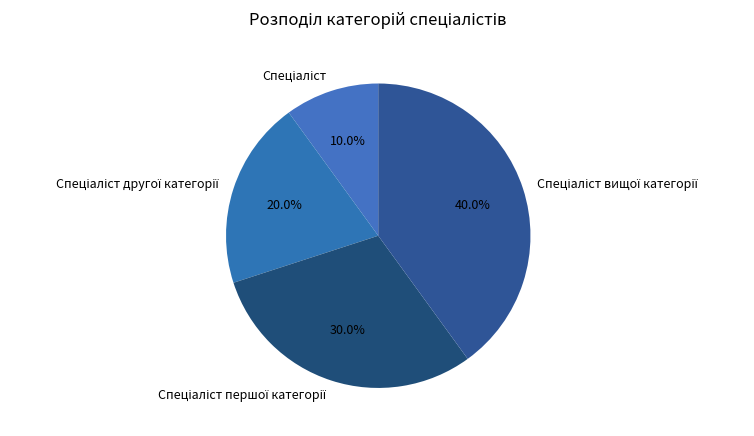

Is there a majority slice in this chart?

No